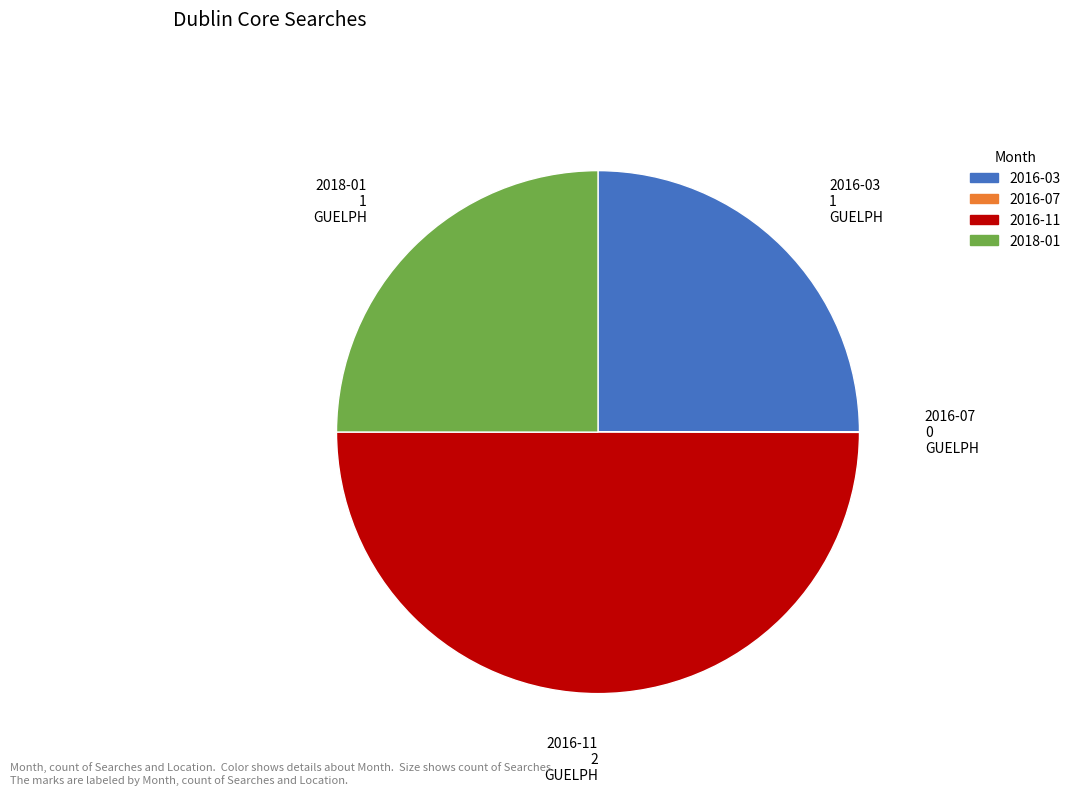

Does 2018-01 1 GUELPH represent more than half of the total?

No